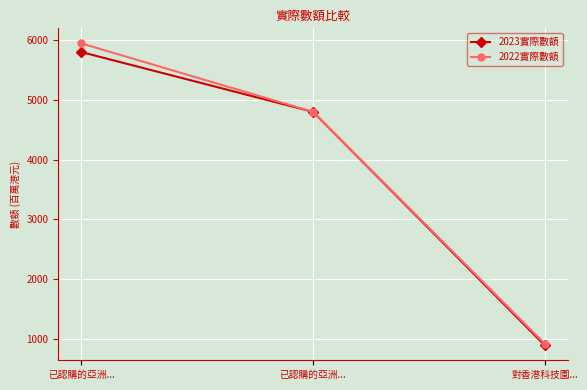

How many distinct data groups are displayed?

2